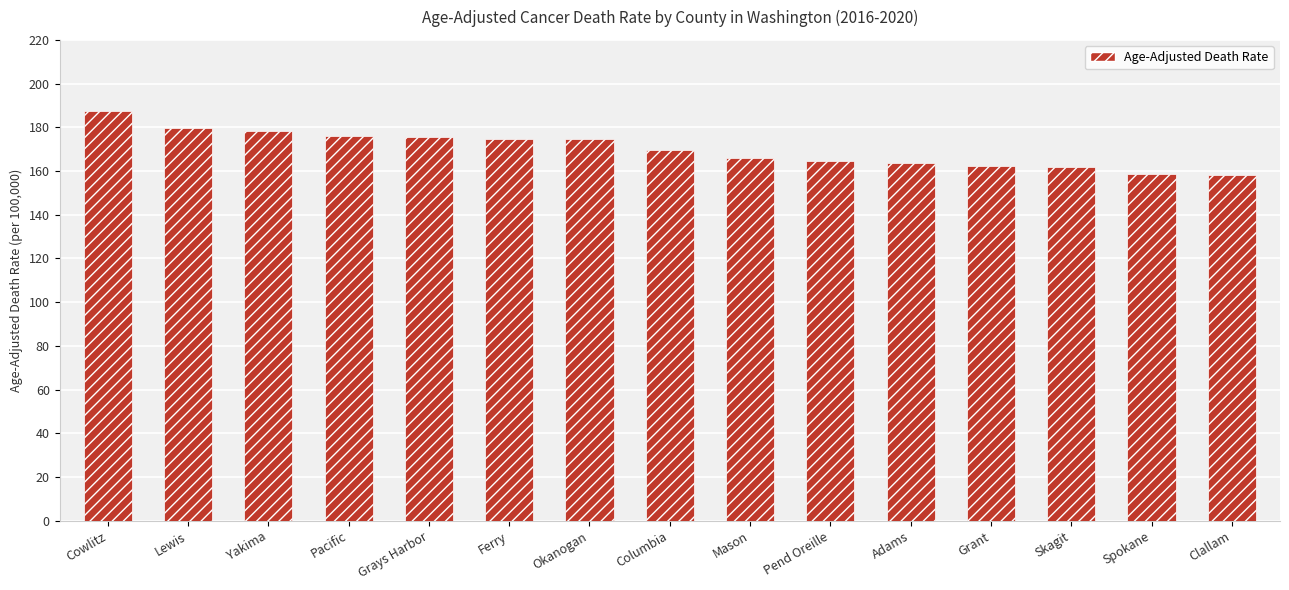

What is the average value?

170.1